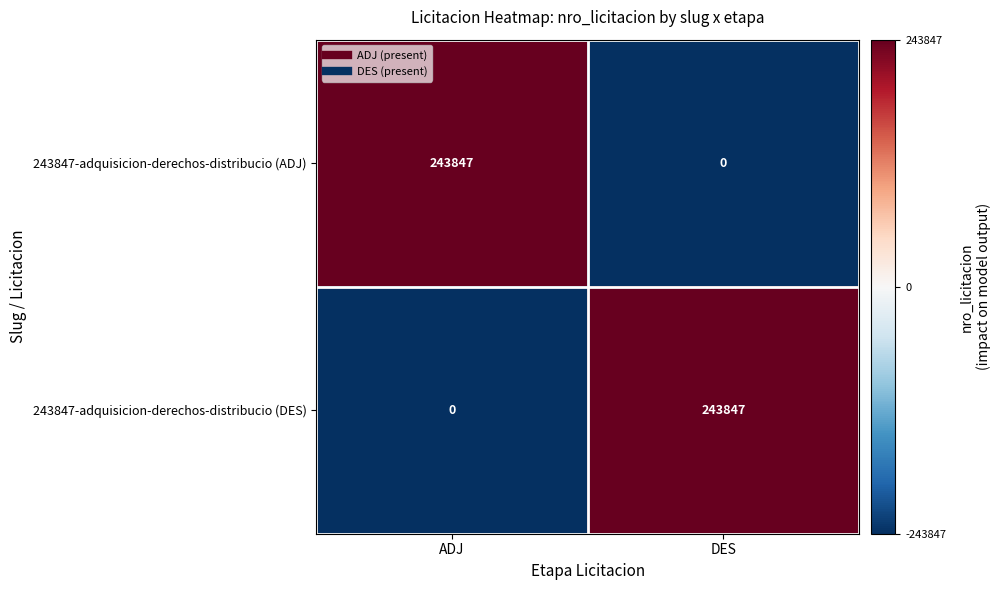

The value of 243847-adquisicion-derechos-distribucio (DES) at DES is 54004. True or false?

False